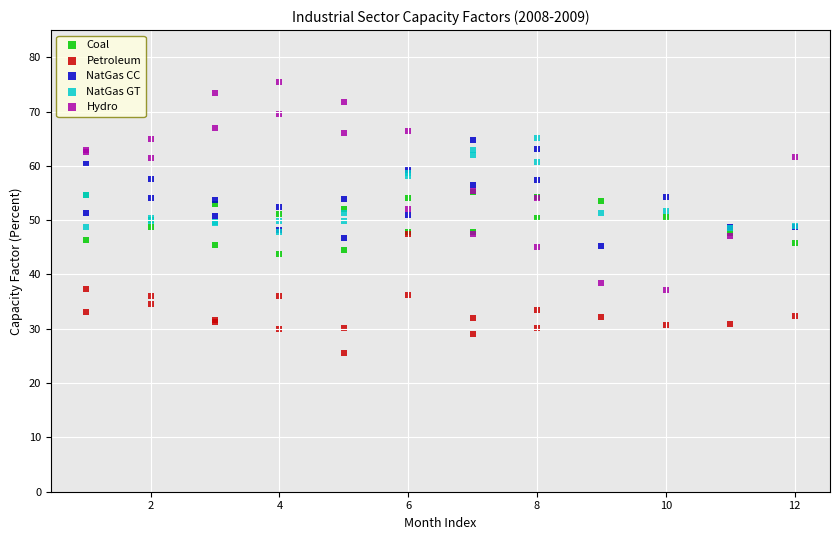

What are all the series names shown in the legend?

Coal, Petroleum, NatGas CC, NatGas GT, Hydro